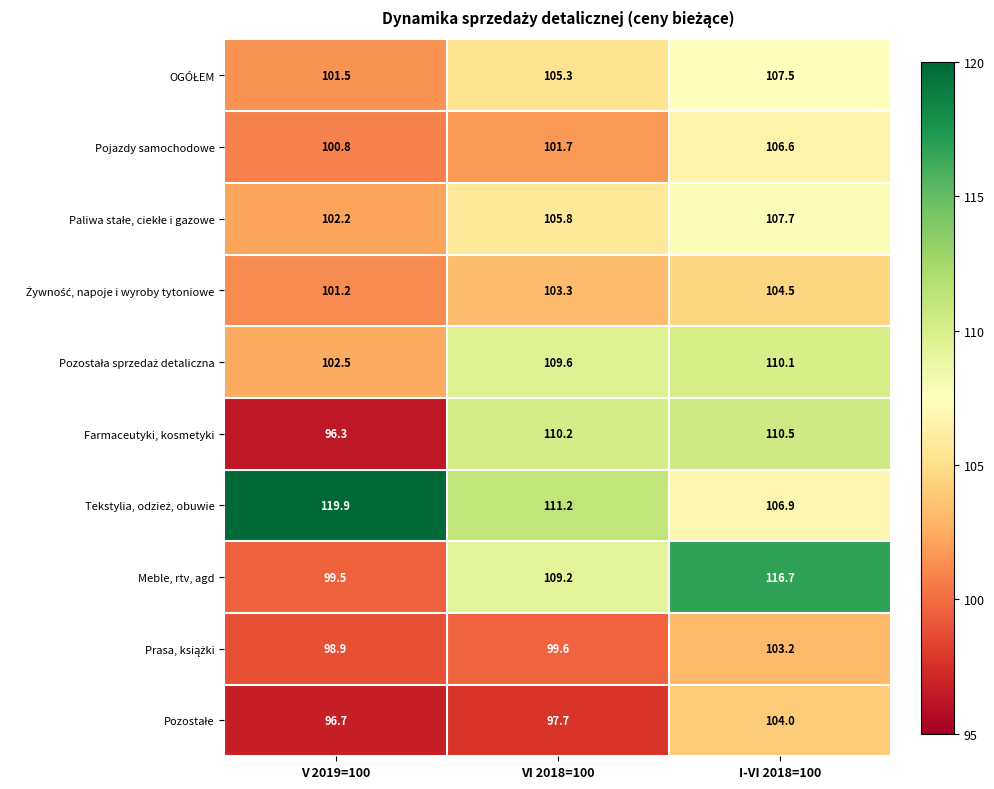

What value does the Meble, rtv, agd series have at I-VI 2018=100?

116.7